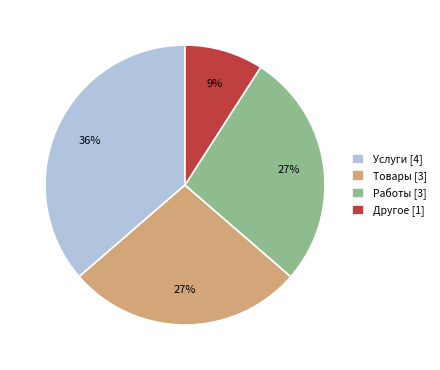

True or false: Другое accounts for 9% of the total.

True